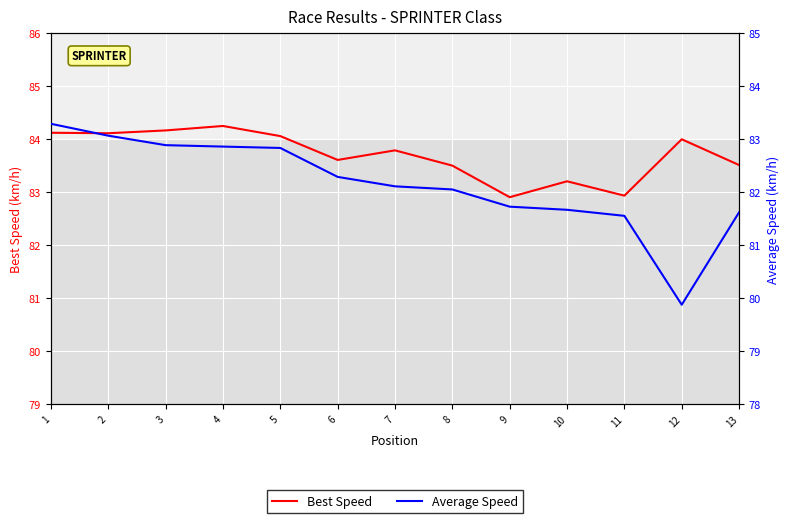

The Best Speed series shows 84.1 at 5. True or false?

True